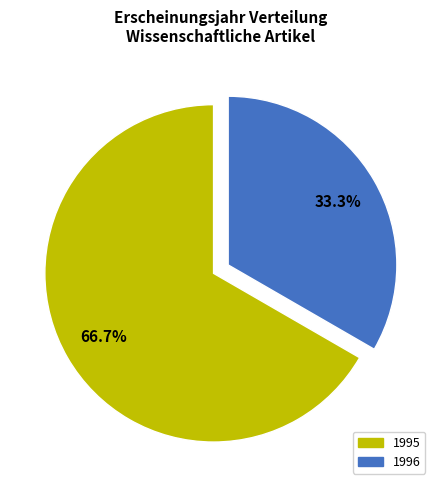

What is the smallest slice in the pie chart?

1996